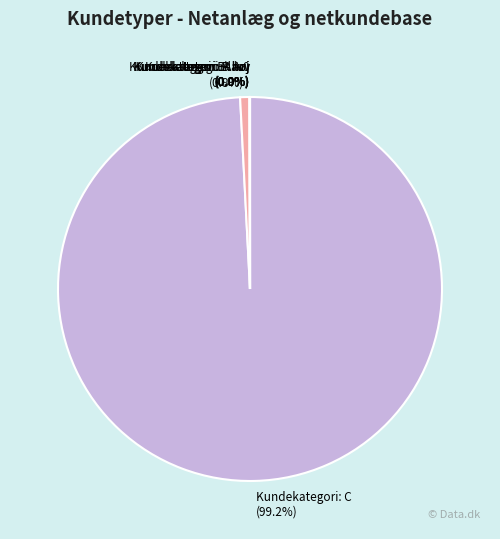

What is the largest slice in the pie chart?

Kundekategori: C